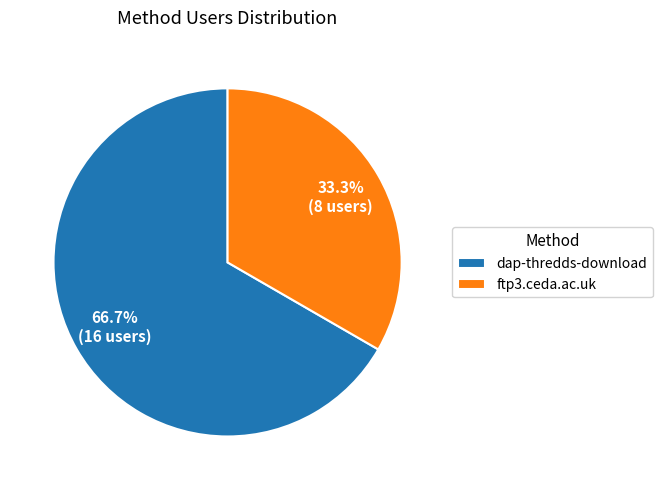

The ftp3.ceda.ac.uk slice represents 33% of the pie. True or false?

True